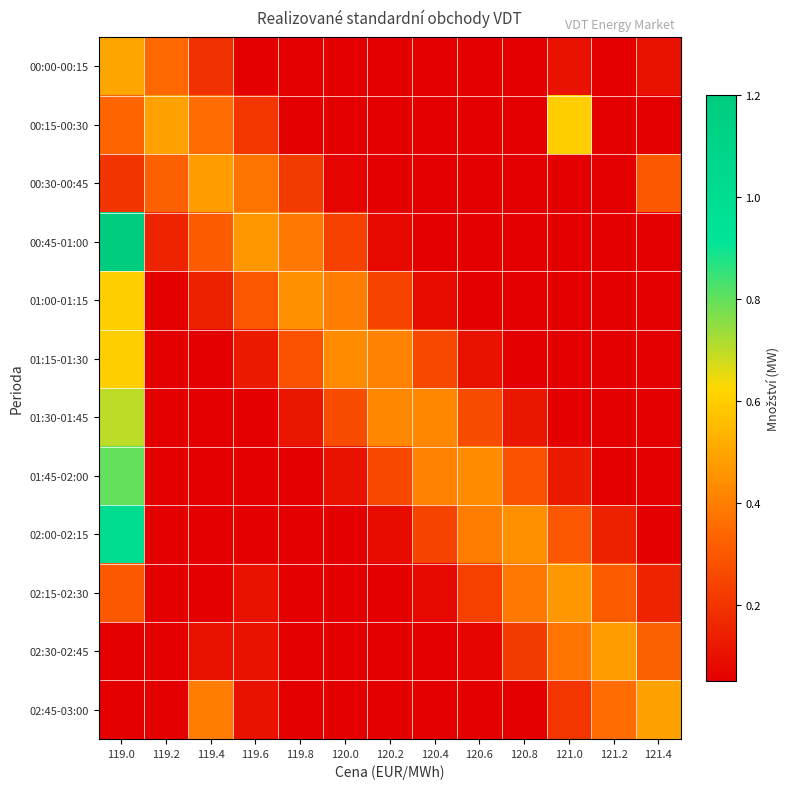

Which series has the widest spread of values?

00:45-01:00